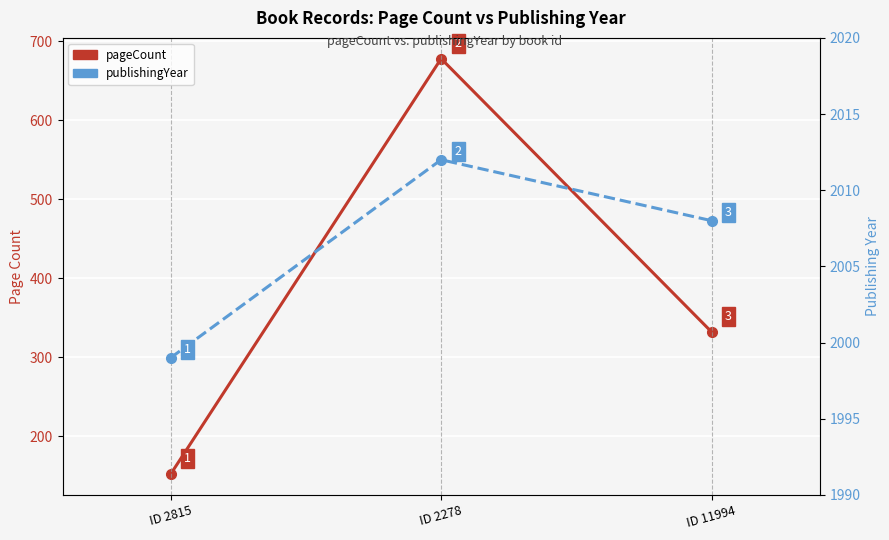

At which label does pageCount reach its minimum?

ID 2815